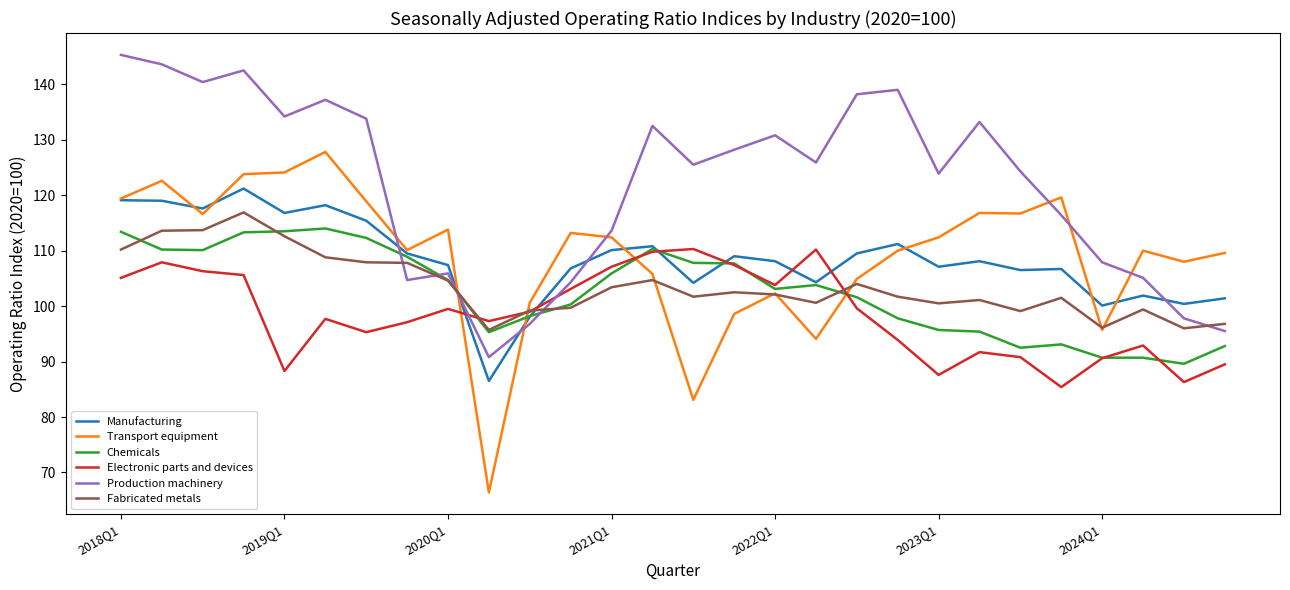

Which series has the largest range (max minus min)?

Transport equipment